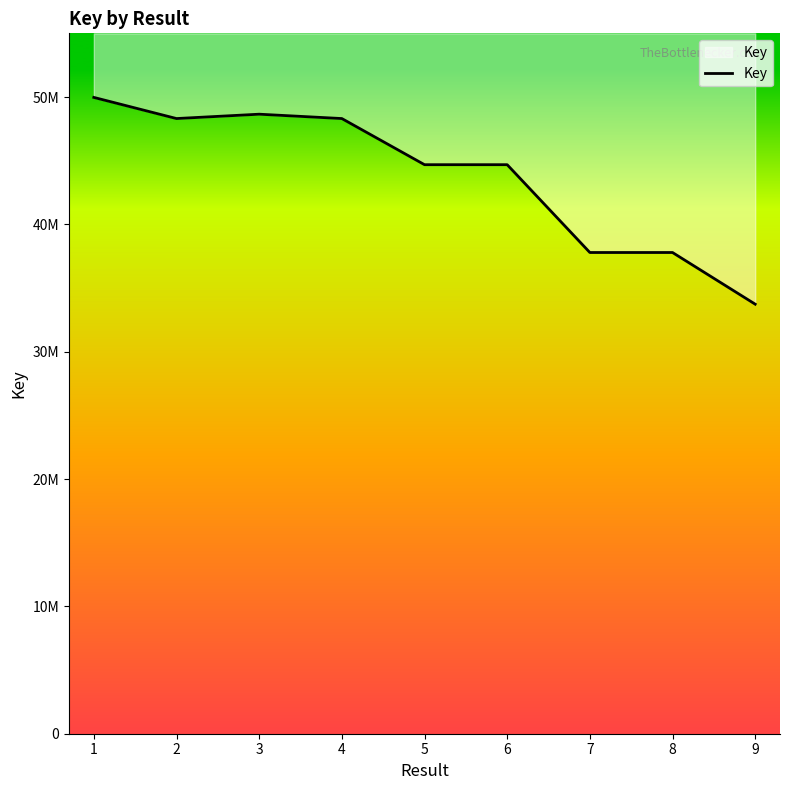

What is the greatest value displayed?

49968118